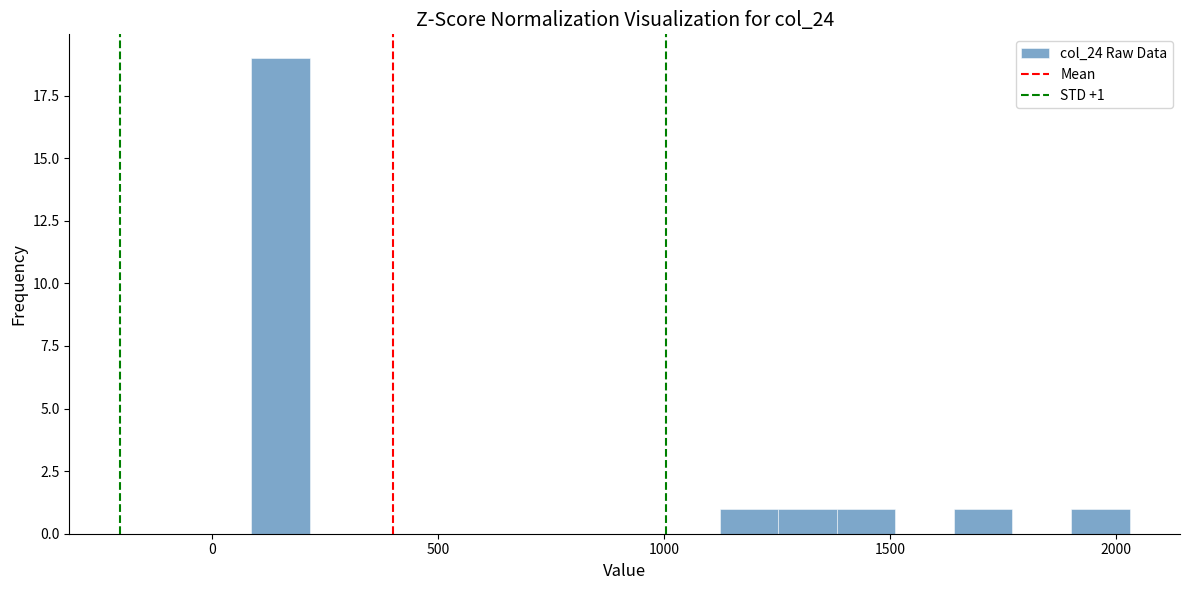

Around what value on the x-axis is the tallest bar? Give the approximate position of its centre, as read against the axis.

150